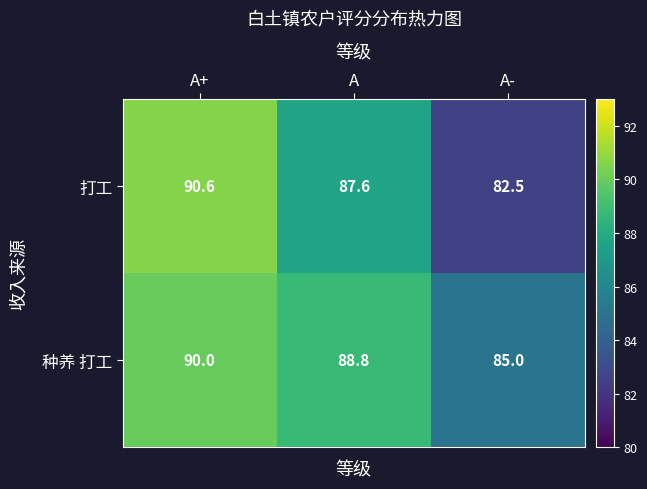

Which series changed the most between A and A-?

打工